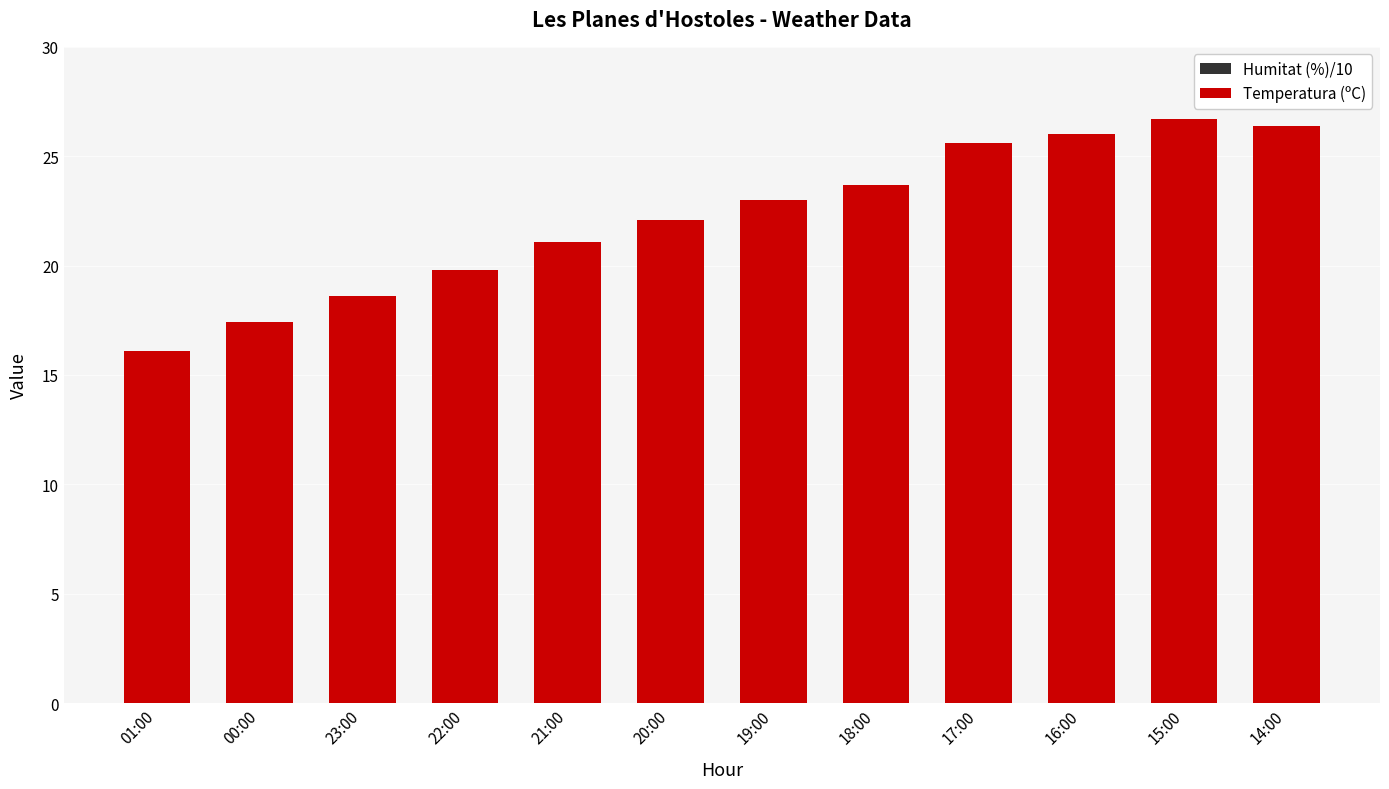

How many data points in Humitat (%)/10 are above 6?

7